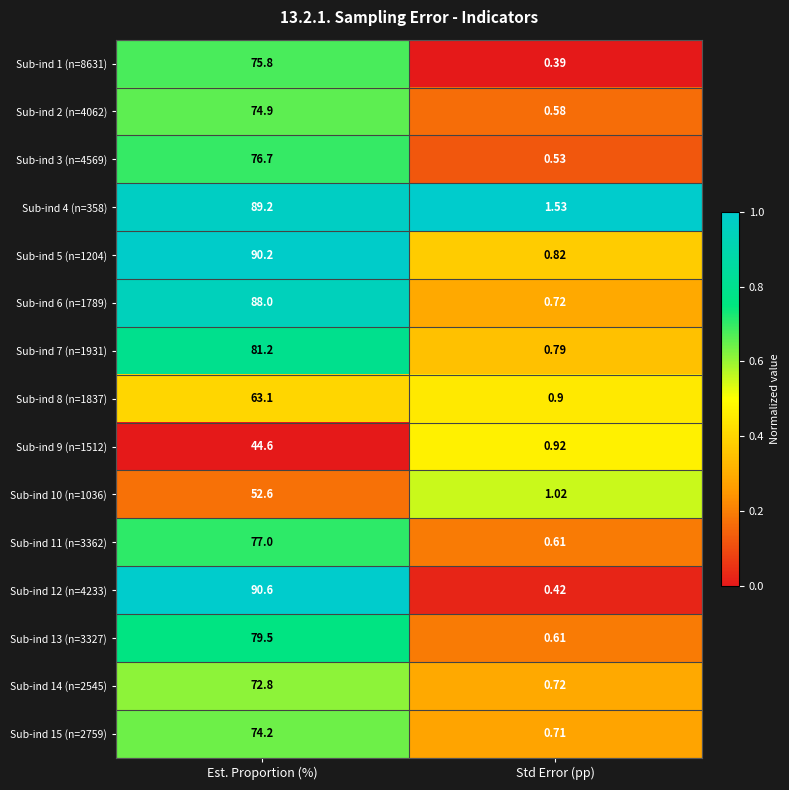

Which category has the lowest value in the Sub-ind 12 (n=4233) series?

Std Error (pp)